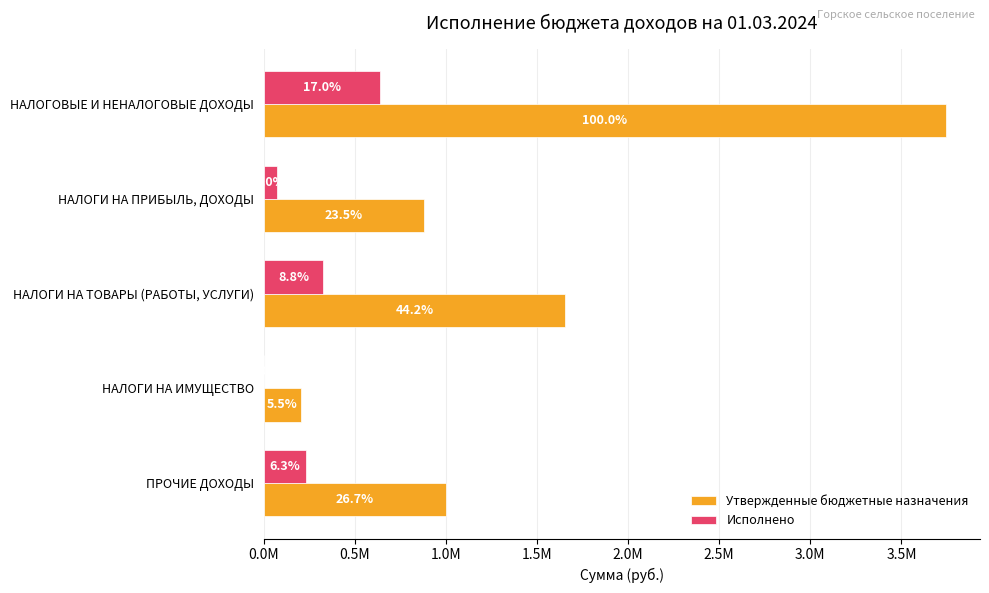

What are all the series names shown in the legend?

Утвержденные бюджетные назначения, Исполнено